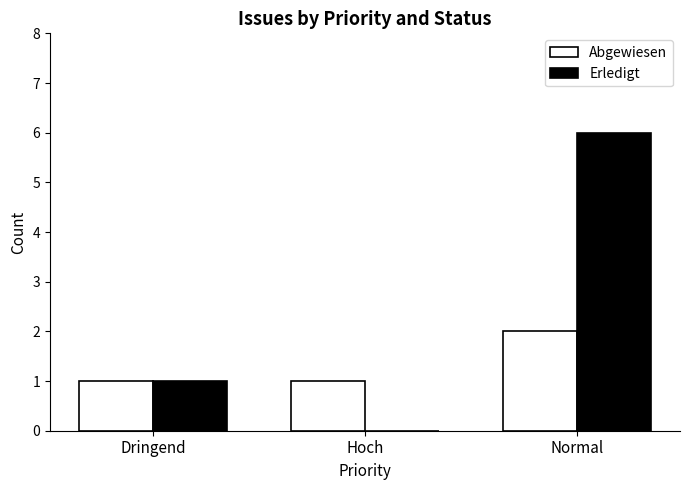

Which series changed the most between Dringend and Normal?

Erledigt